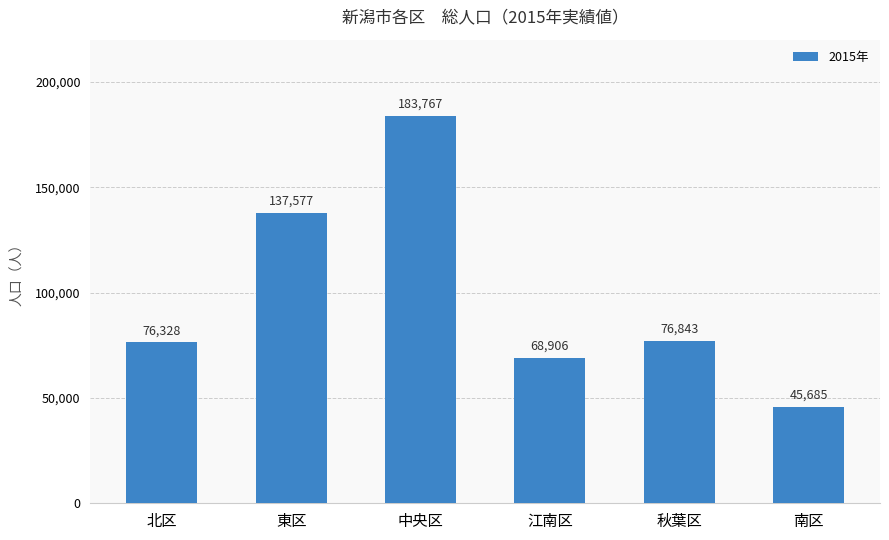

Where does the data first go above 76843?

東区